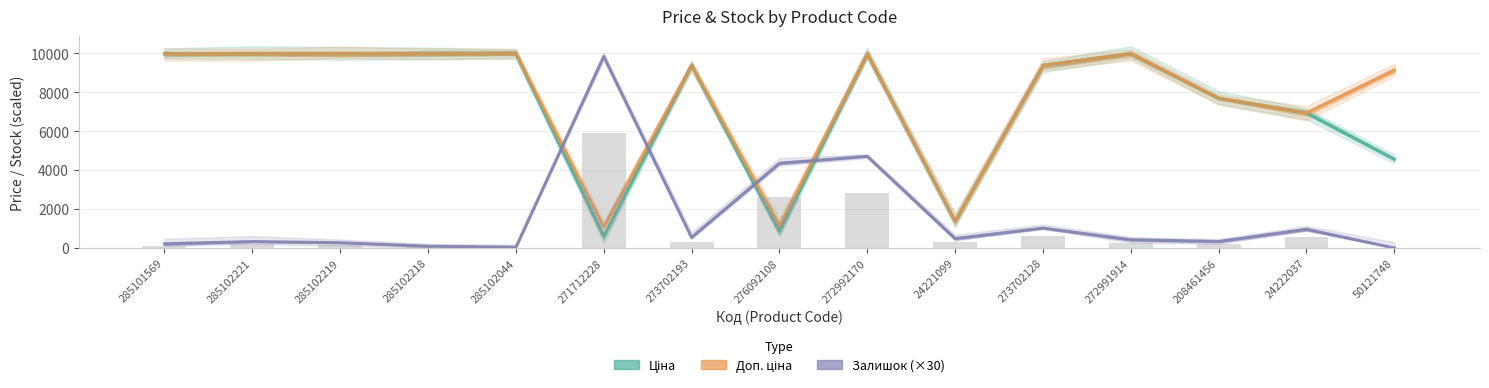

Reading left to right, what are all the values shown in this chart?

Ціна: 285101569=9975.0	285102221=9975.0	285102219=9975.0	285102218=9975.0	285102044=9975.0	271712228=589.9	273702193=9384.0	276092108=848.4	272992170=9975.0	24221099=1375.4	273702128=9384.0	272991914=9975.0	208461456=7693.1	24222037=6925.7	50121748=4561.9
Доп. ціна: 285101569=9975.0	285102221=9975.0	285102219=9975.0	285102218=9975.0	285102044=9975.0	271712228=1081.7	273702193=9384.0	276092108=1149.7	272992170=9975.0	24221099=1375.0	273702128=9384.0	272991914=9975.0	208461456=7693.1	24222037=6925.7	50121748=9123.7
Залишок: 285101569=126.0	285102221=198.0	285102219=162.0	285102218=54.0	285102044=18.0	271712228=5904.0	273702193=324.0	276092108=2610.0	272992170=2826.0	24221099=288.0	273702128=612.0	272991914=252.0	208461456=198.0	24222037=576.0	50121748=0.0